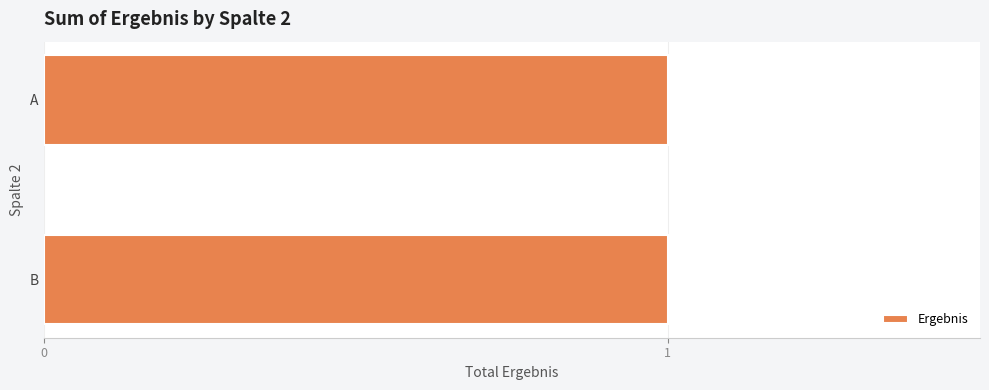

What value does the data have at B?

1